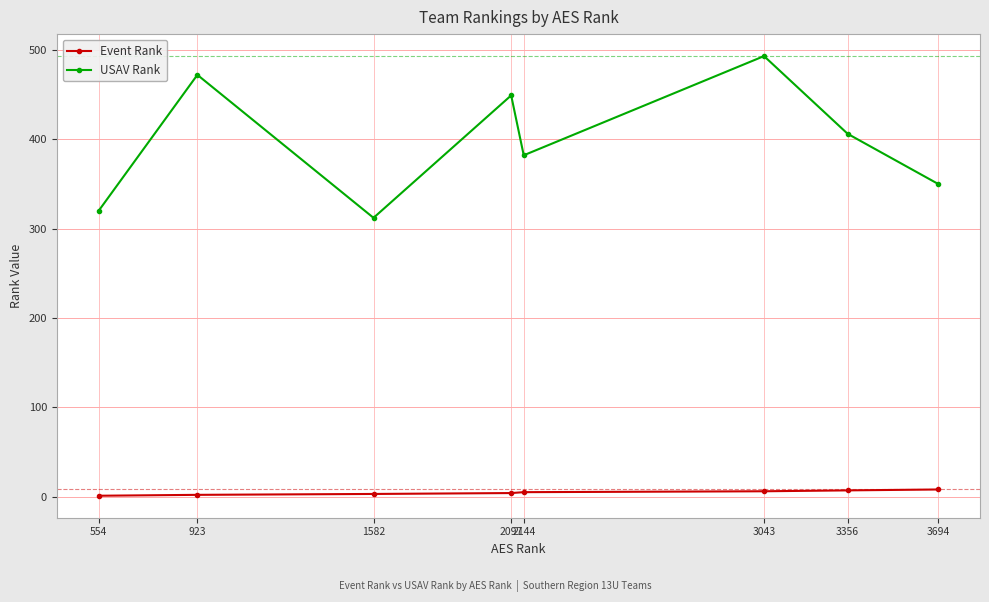

What is the maximum value shown in the chart?

493